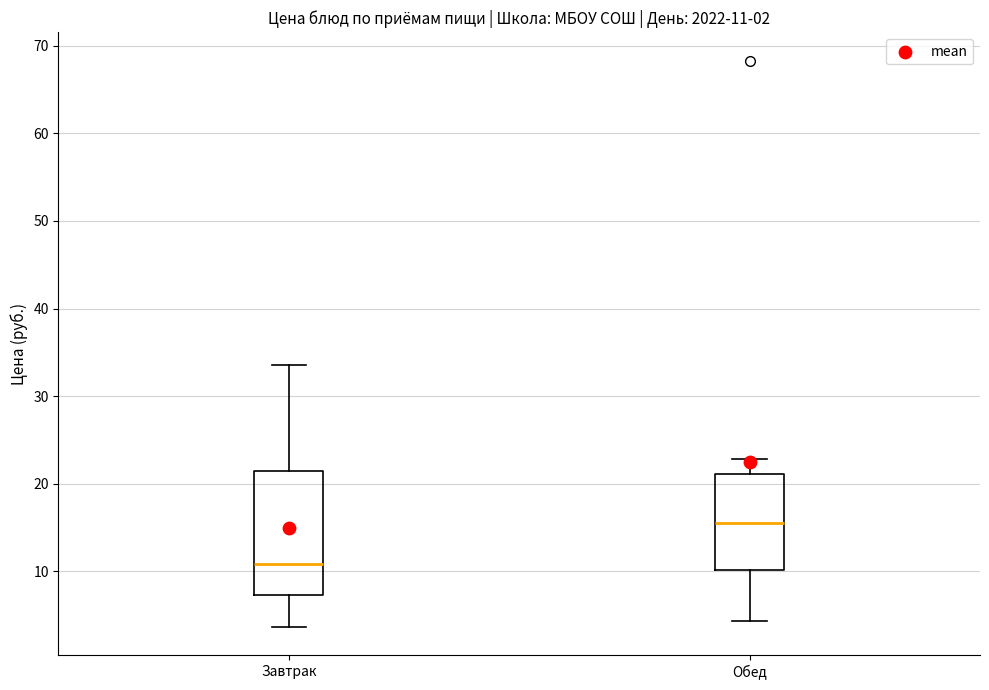

Which box's median line is the lowest?

Завтрак